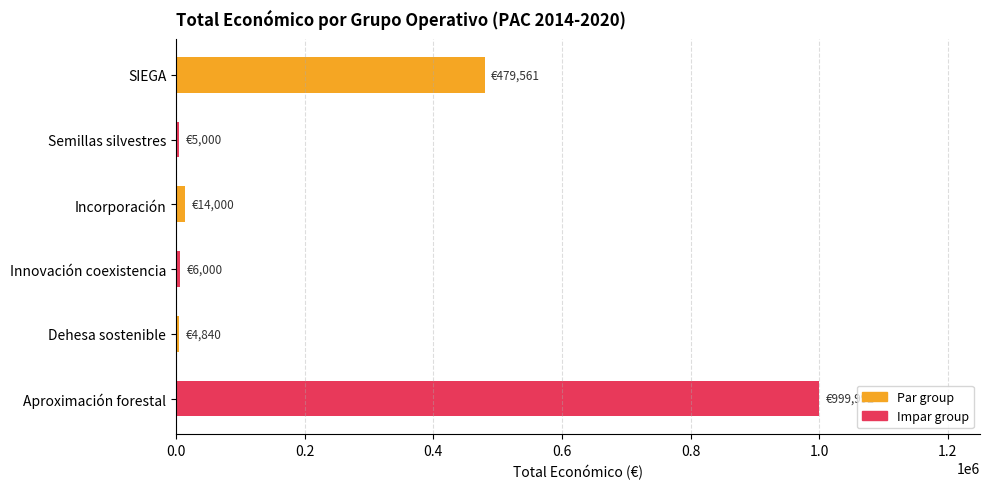

What is the sum of all values?

1509393